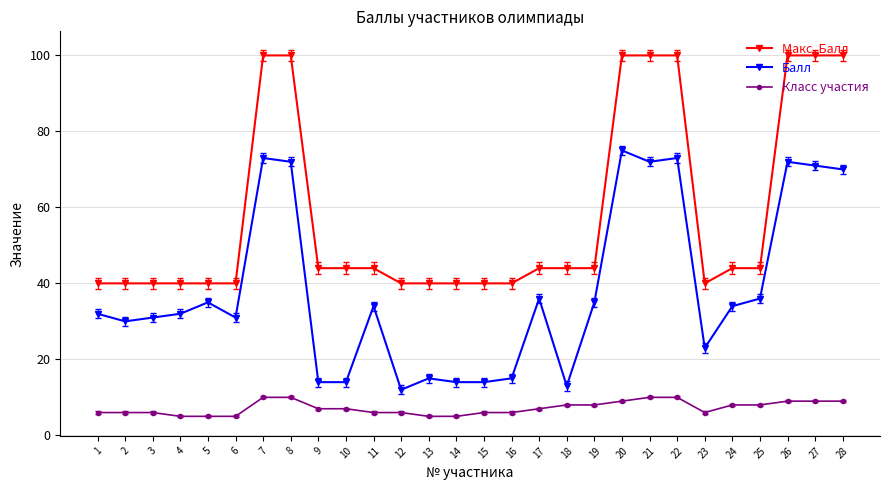

Rank the series by their average value, from highest to lowest.

Макс. Балл, Балл, Класс участия